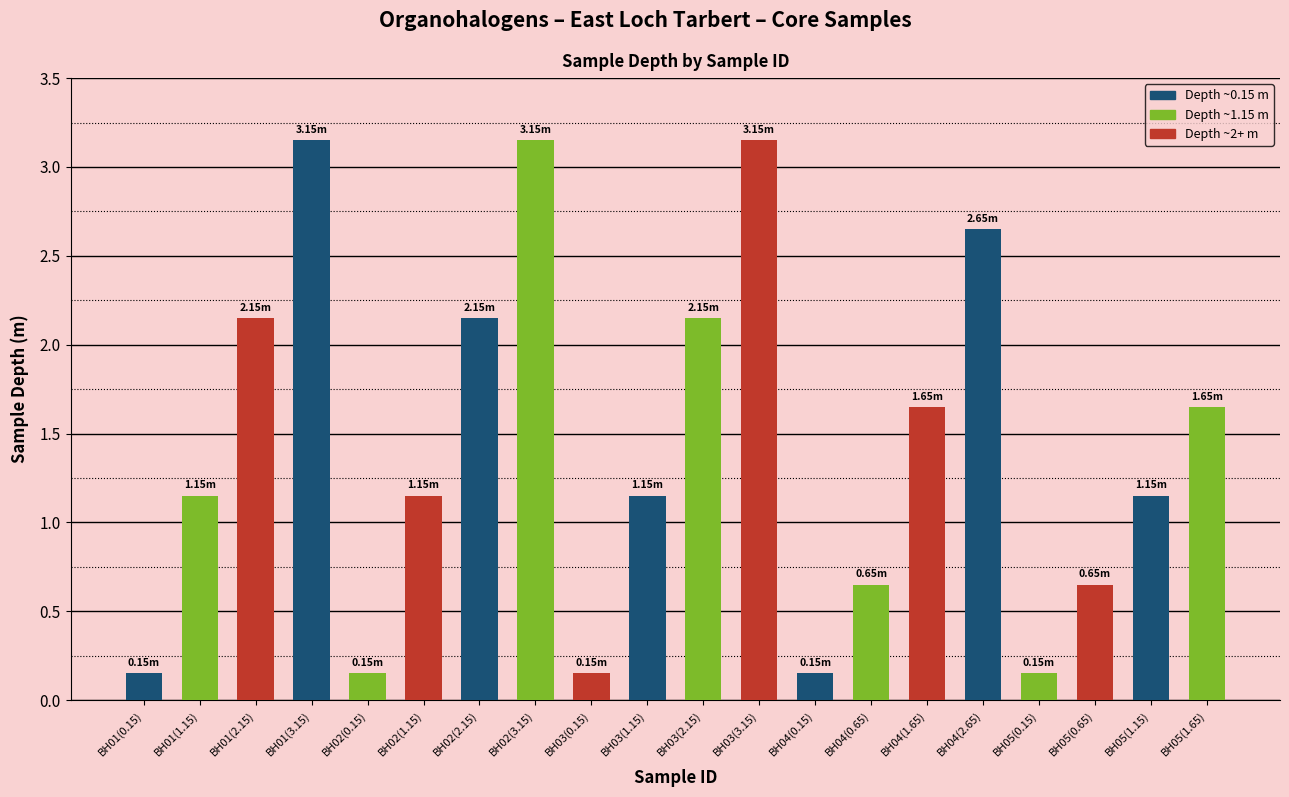

What is the difference between the second highest and second lowest values?

3.0